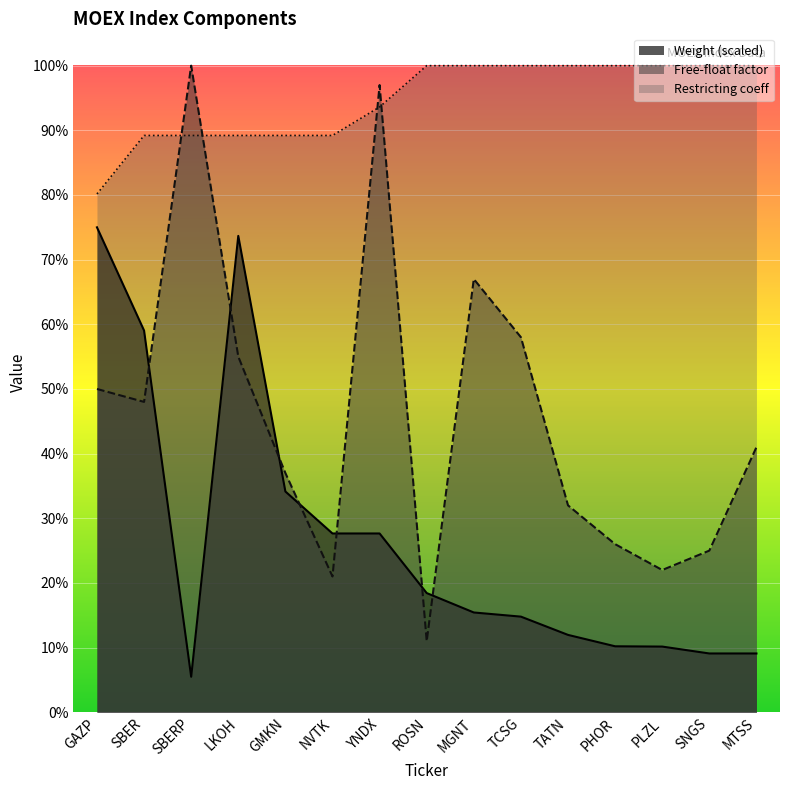

How many intersections are there between Free-float factor and Restricting coeff?

4